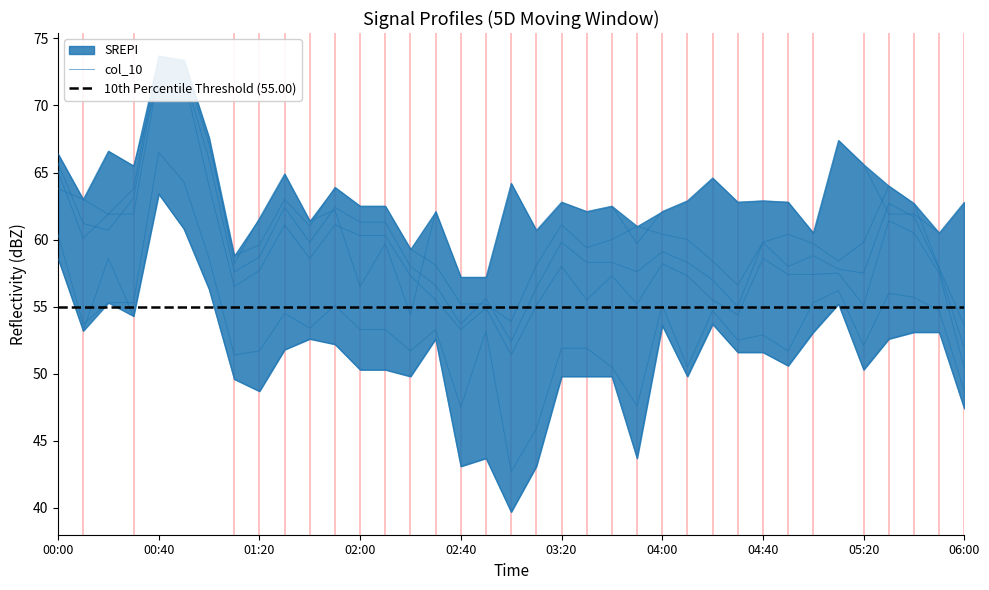

What is the difference between the highest and lowest values at 03:20?

13.0